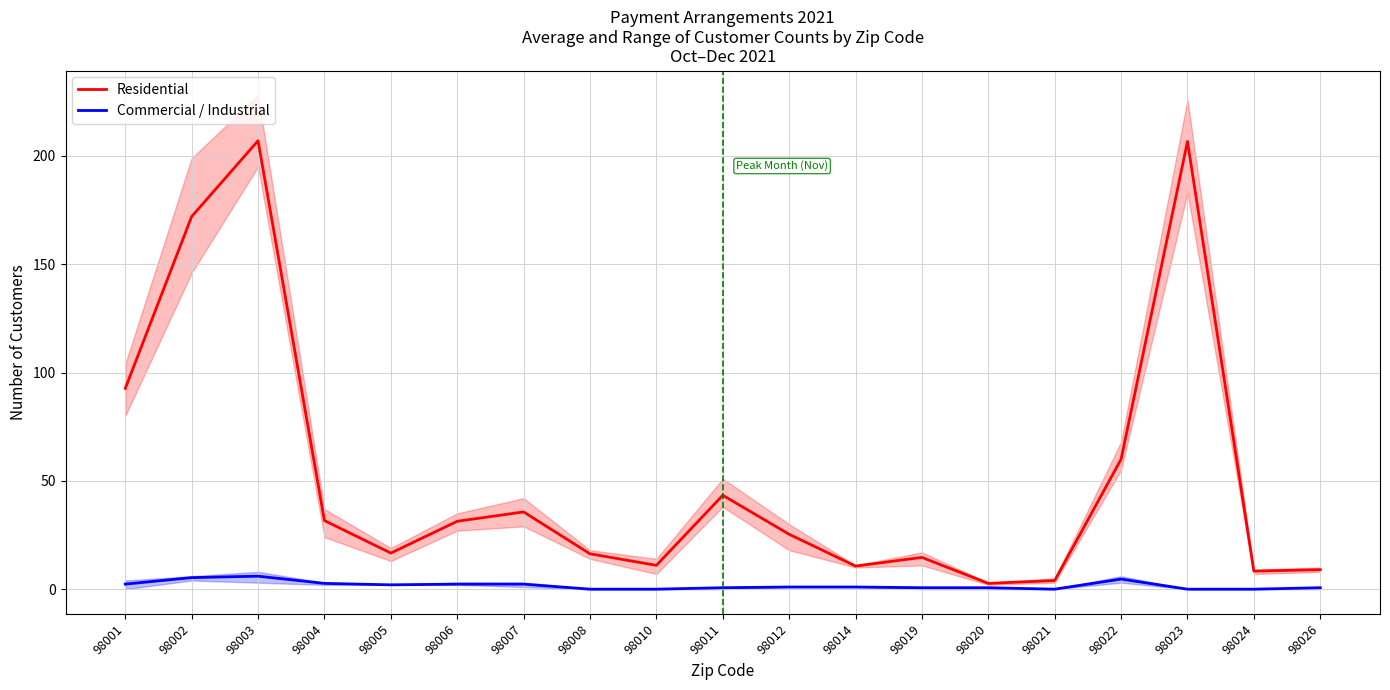

What is the sum of the Commercial / Industrial values at 98011 and 98001?

3.0